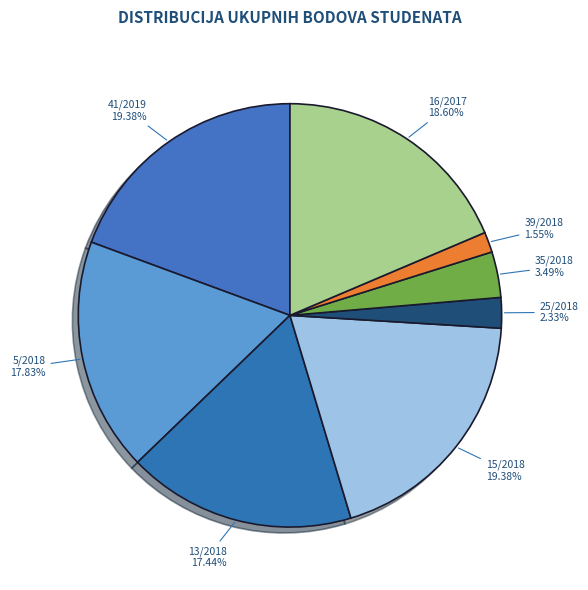

Does 25/2018 account for over 50% of the chart?

No